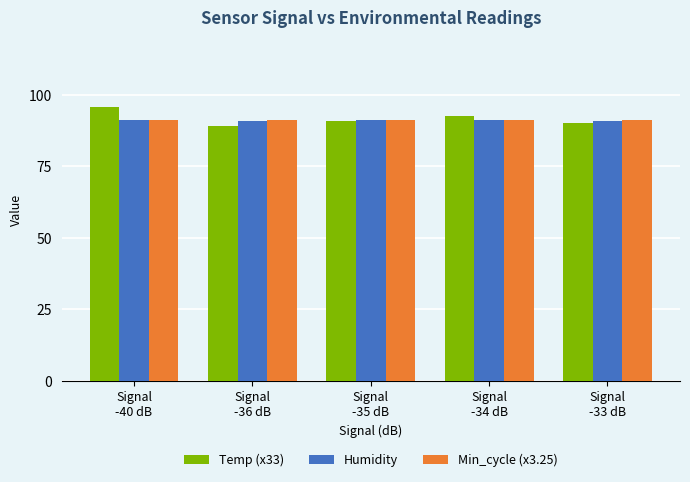

How many categories are shown in the chart?

5